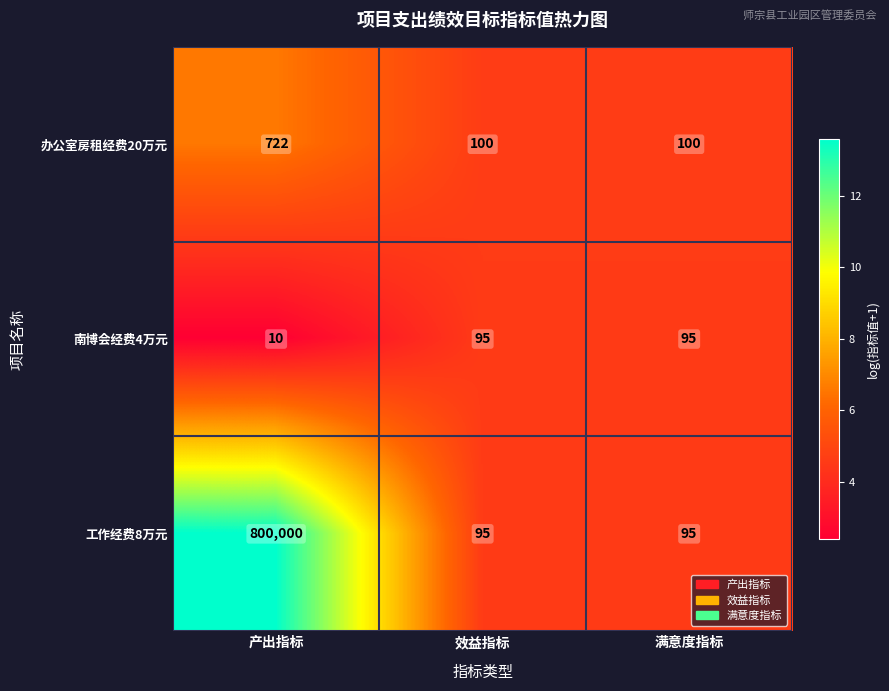

True or false: 办公室房租经费20万元 has a value of 100 at 效益指标.

True